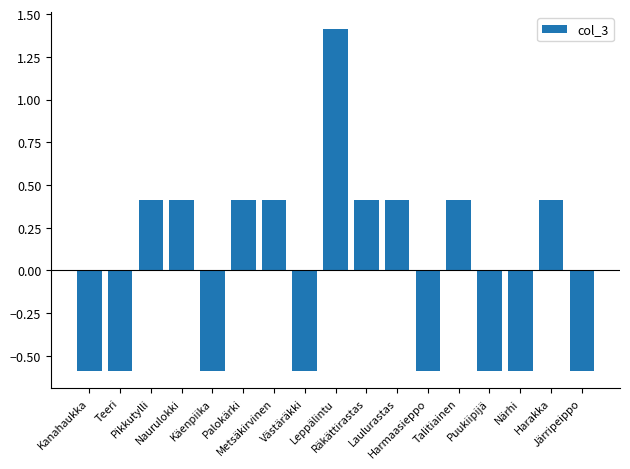

What is the greatest value displayed?

1.4